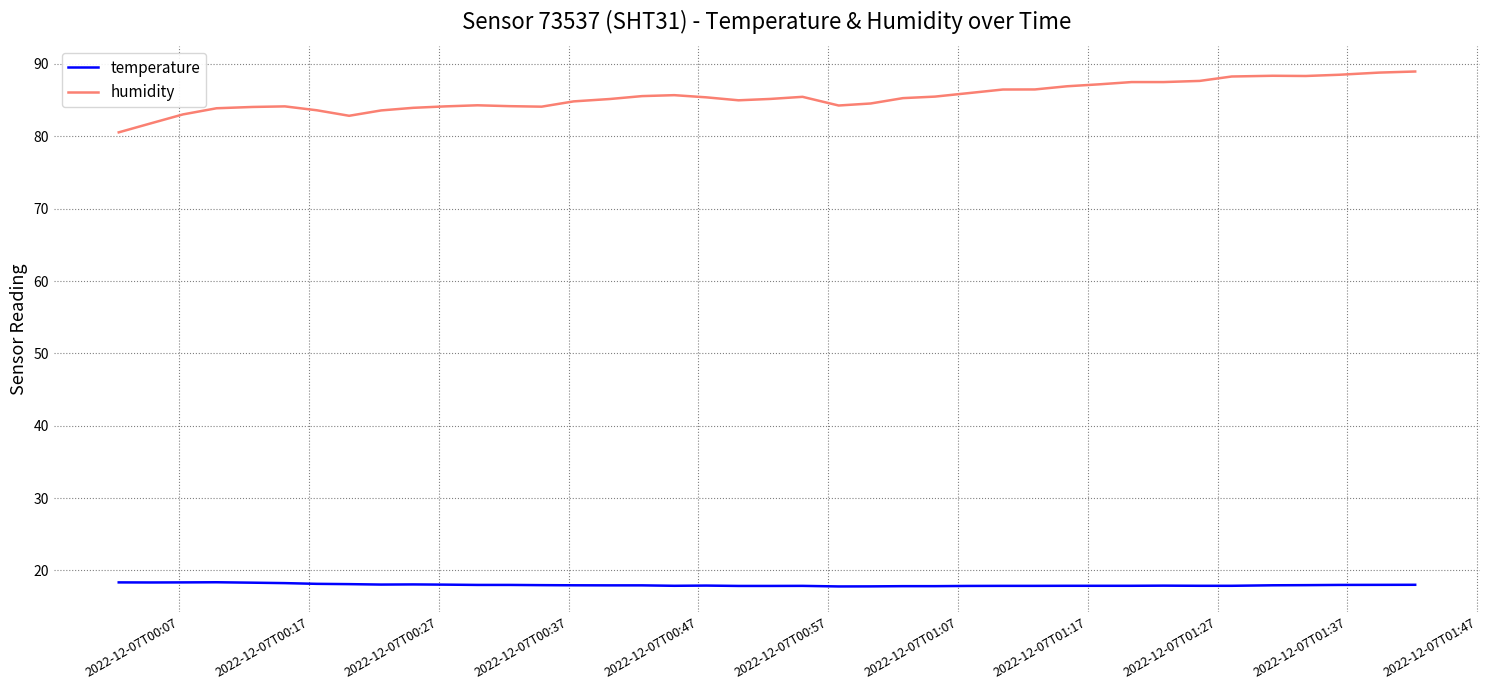

Rank the series by their average value, from lowest to highest.

temperature, humidity